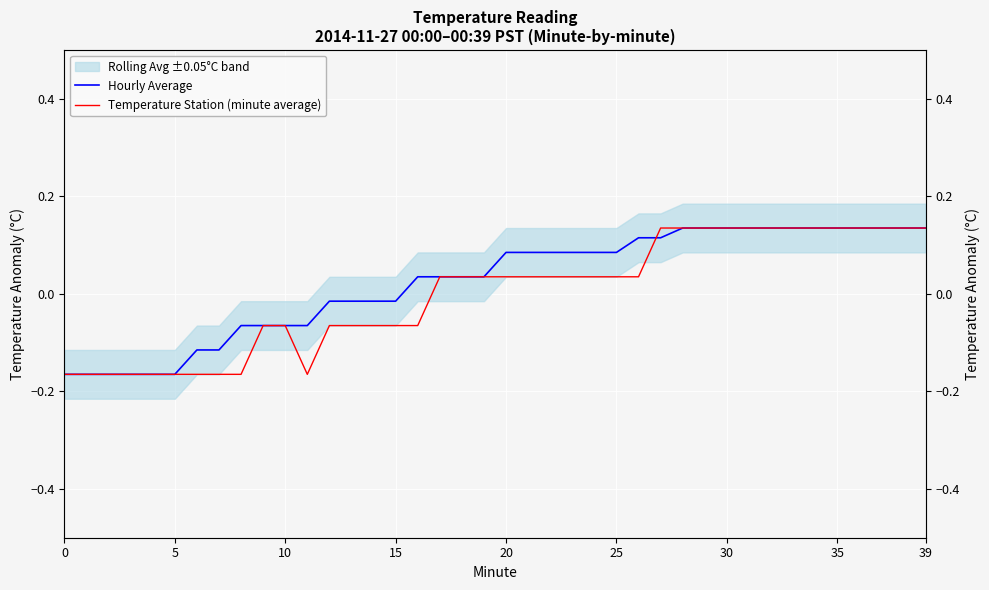

What is the difference between the Hourly Average values at 14 and 20?

0.1